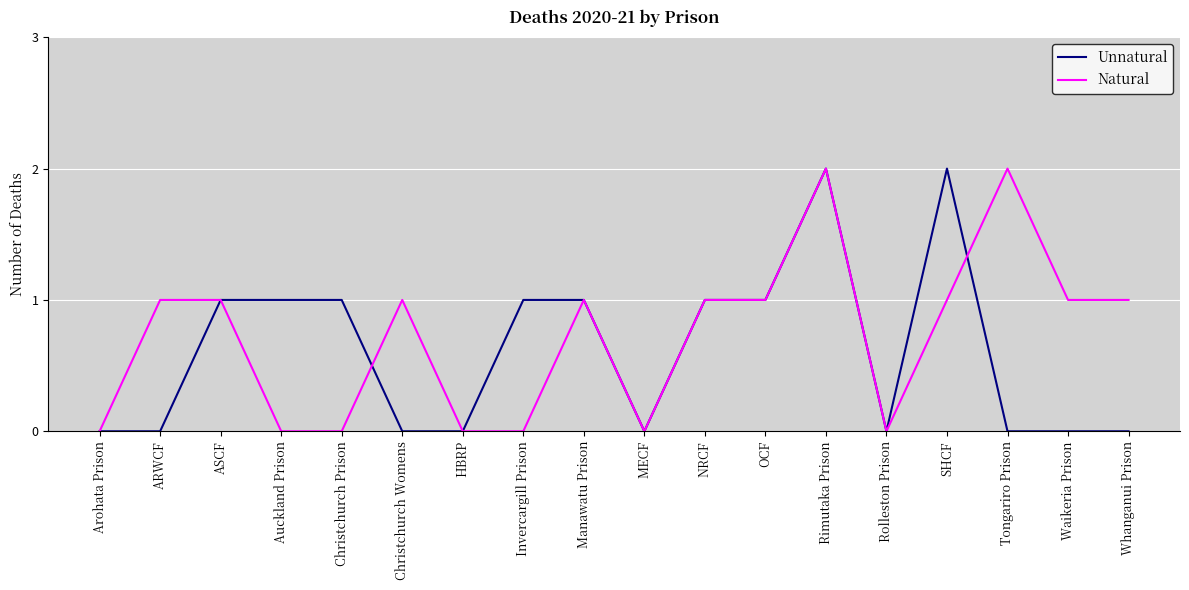

At SHCF, list the series in order from largest to smallest.

Unnatural, Natural